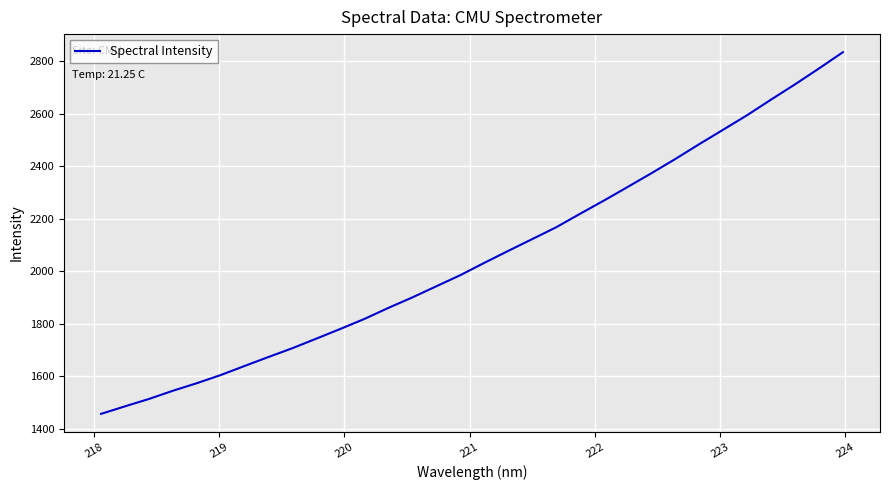

What is the sum of all values?

65833.5